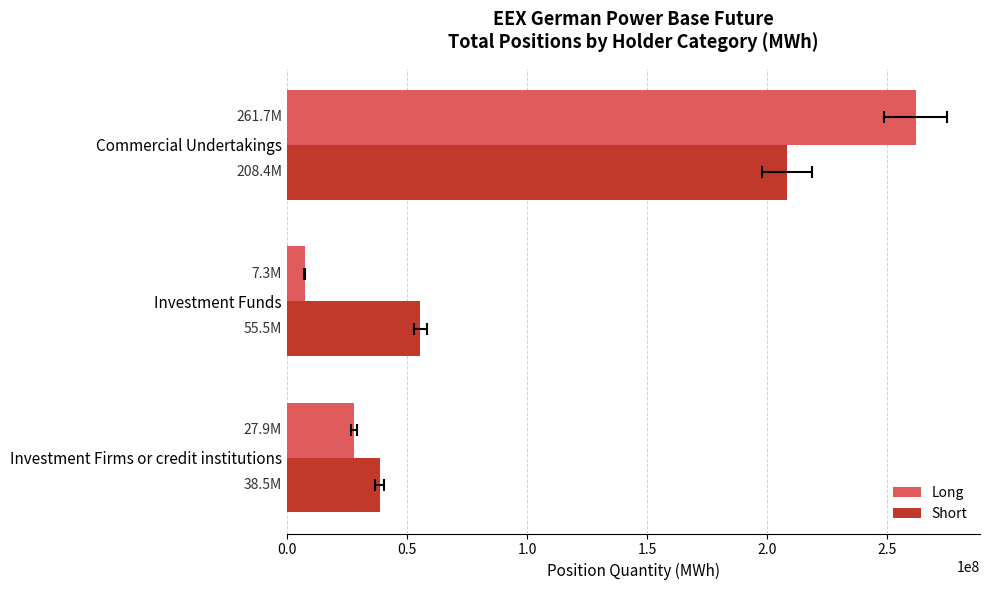

Where does the Short series first go above 55528093?

Commercial Undertakings